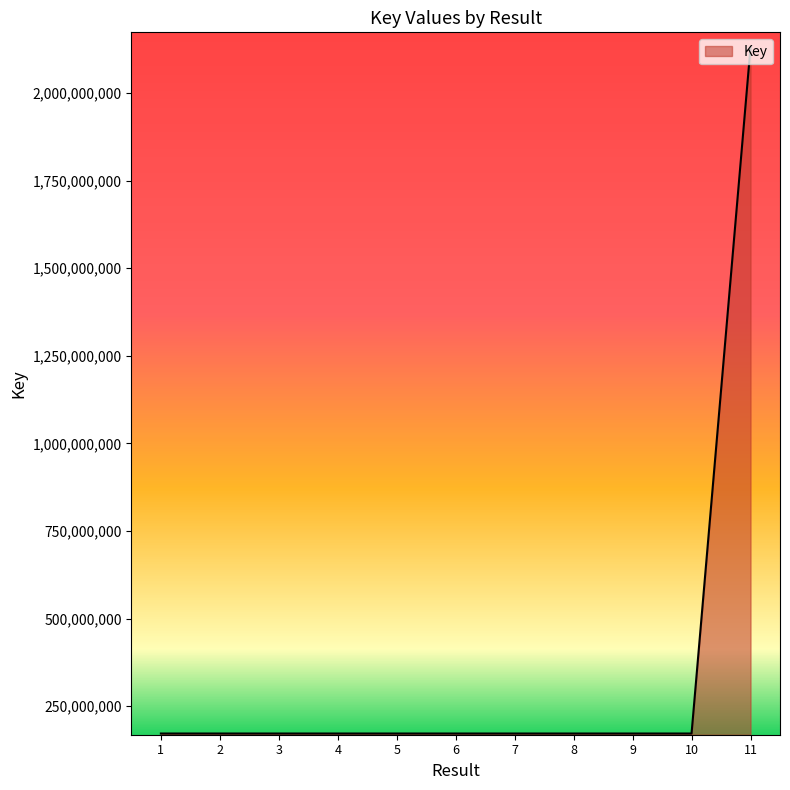

What is the smallest value displayed?

171824943